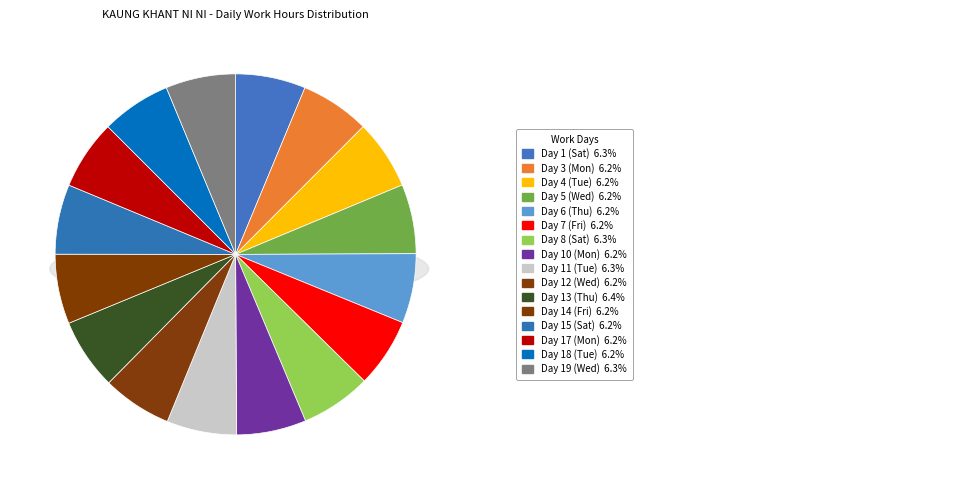

What percentage is the Day 8 (Sat) slice, to the nearest percent?

6%